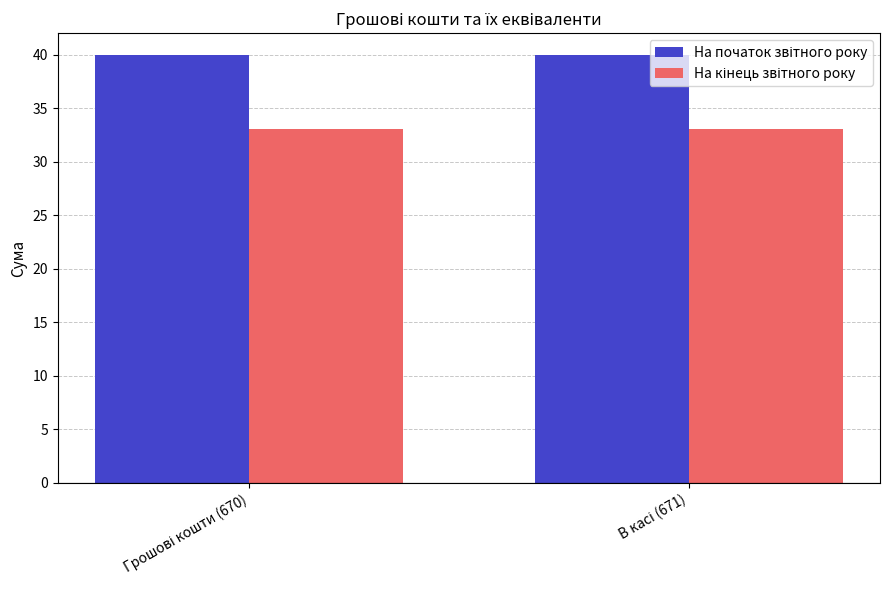

Does the chart contain any negative values?

No